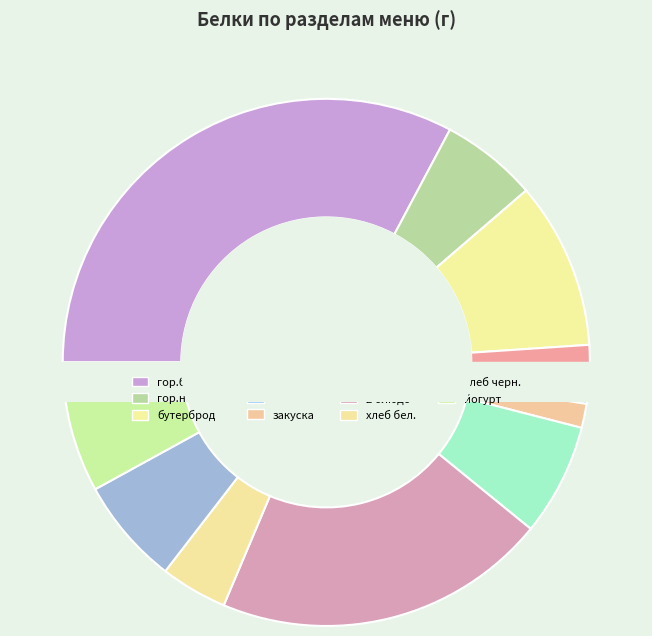

Does йогурт represent more than half of the total?

No